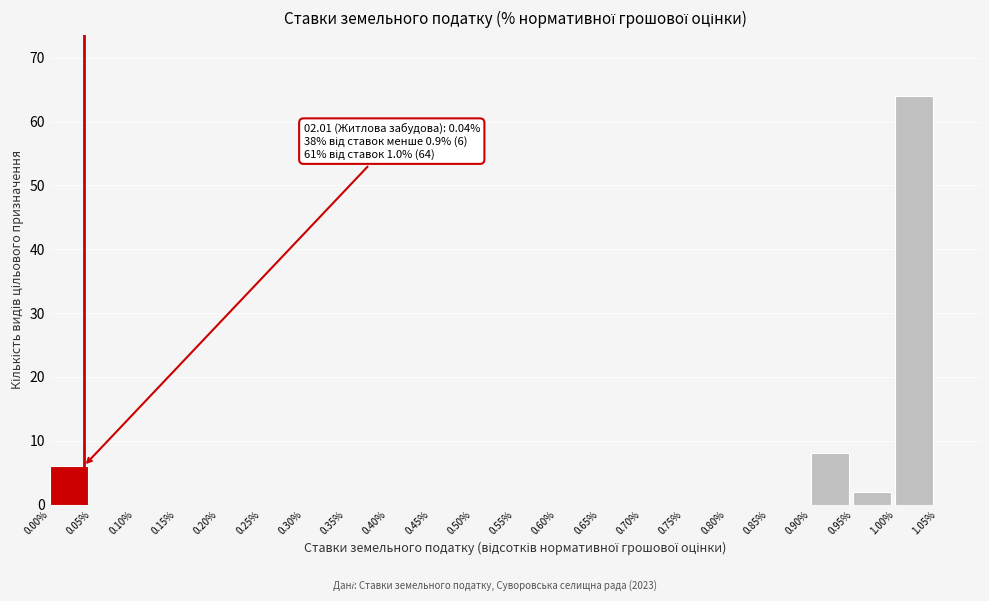

Over which range of the x-axis is the bar tallest?

1.00% to 1.05%